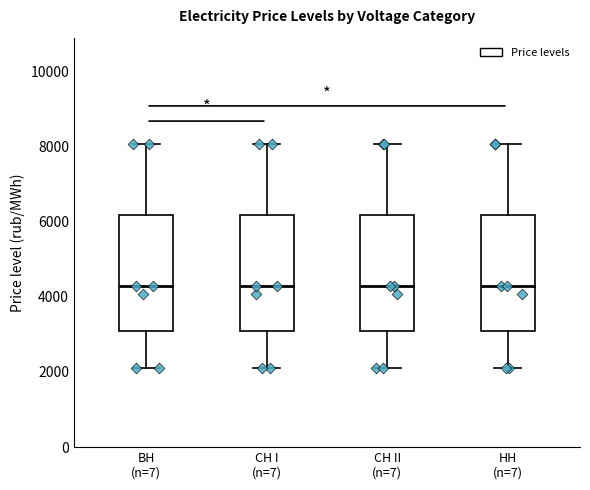

Reading left to right, read every box against the y-axis: the position of its median line, the range the box covers, and the ends of its whiskers. The values are not printed on the chart, so give them approximately, as read against the axis.

BH (n=7): median 4200, box 3000 to 6200, whiskers 2200 to 8000
CH I (n=7): median 4200, box 3000 to 6200, whiskers 2200 to 8000
CH II (n=7): median 4200, box 3000 to 6200, whiskers 2200 to 8000
HH (n=7): median 4200, box 3000 to 6200, whiskers 2200 to 8000